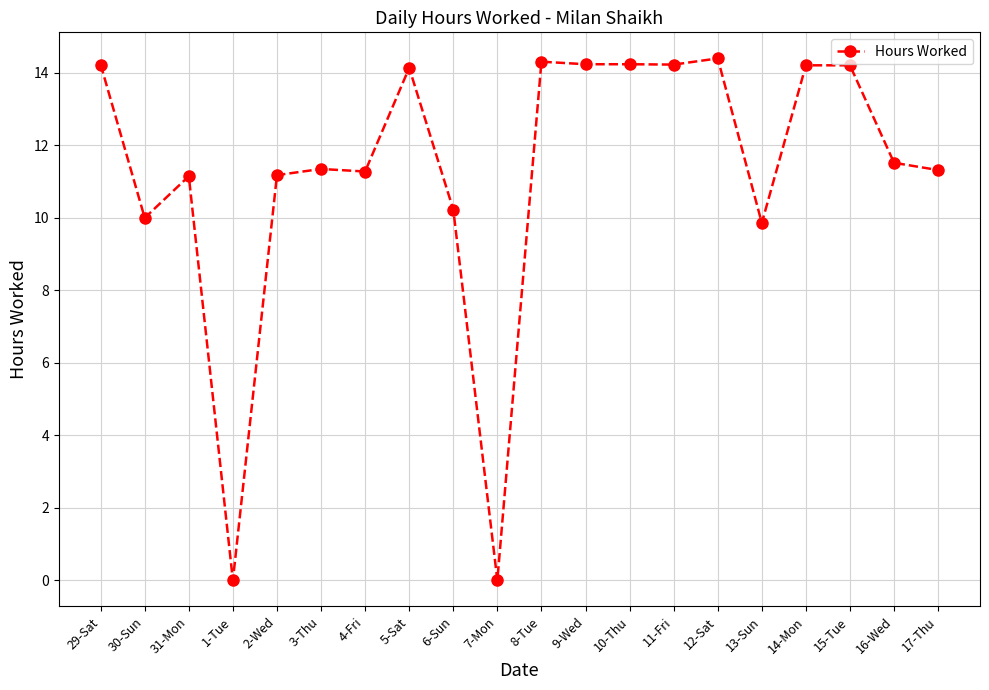

What is the sum of all values?

226.1